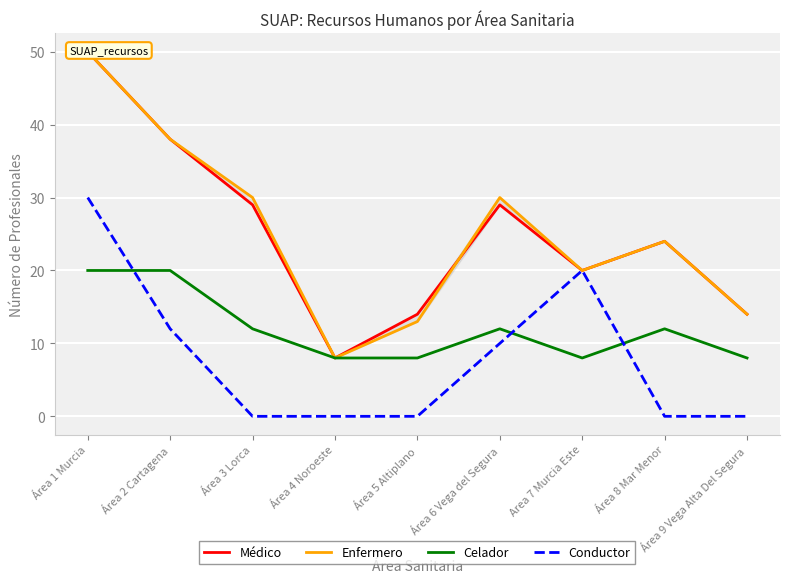

What is the difference between the Médico values at Área 4 Noroeste and Área 6 Vega del Segura?

21